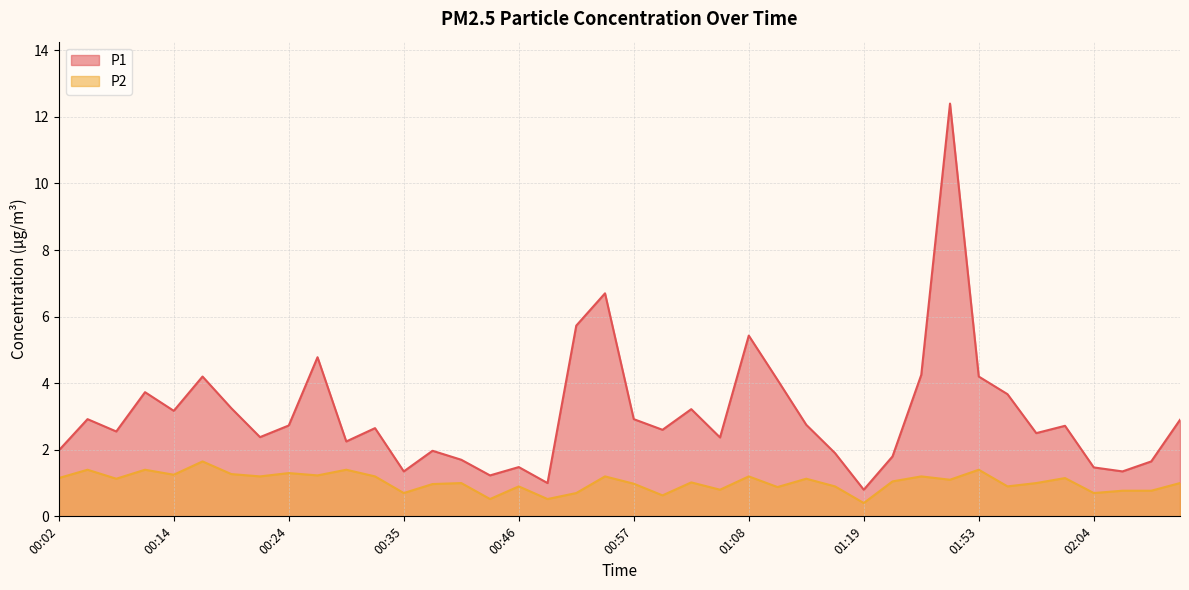

How many categories are shown in the chart?

40